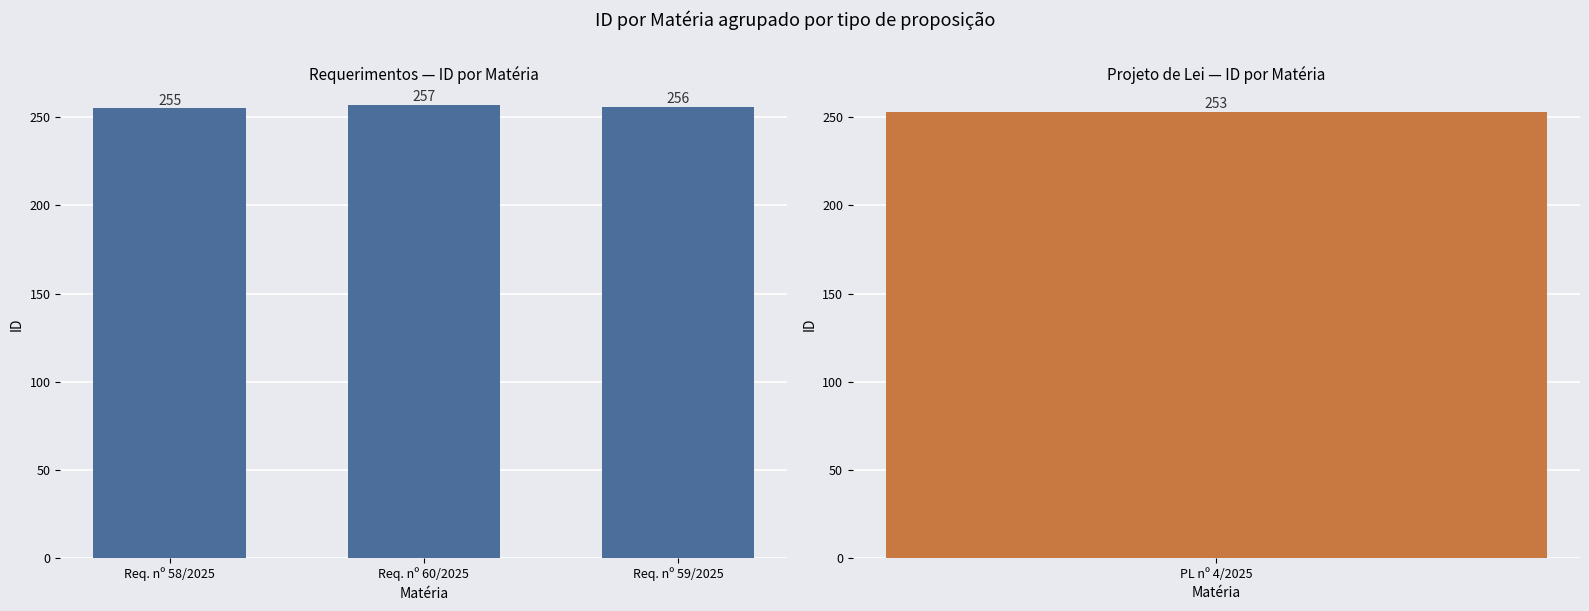

Is it true that the value at Req. nº 59/2025 is 256?

True